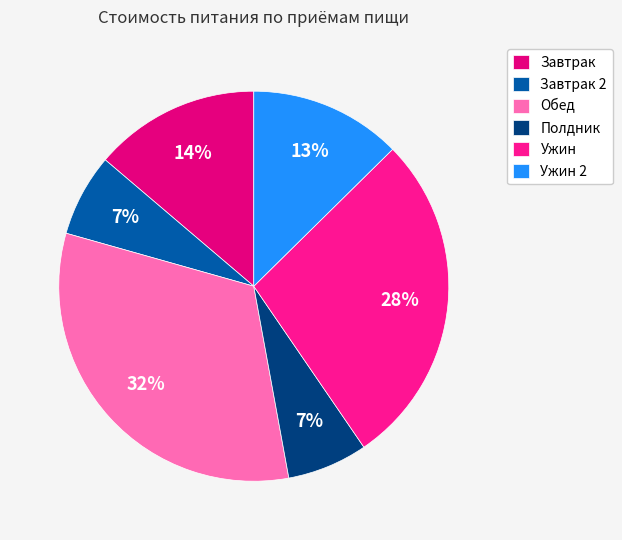

Is there any slice that represents more than half of the pie?

No